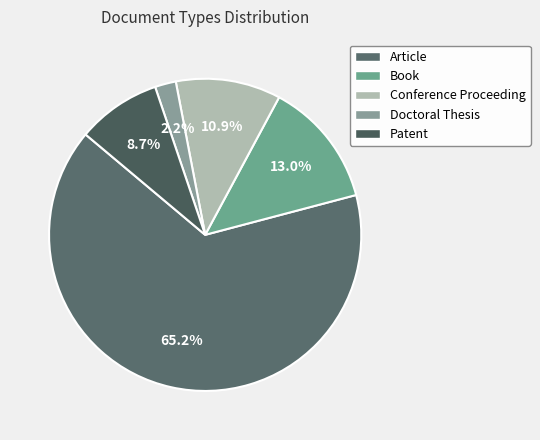

What is the largest slice in the pie chart?

Article